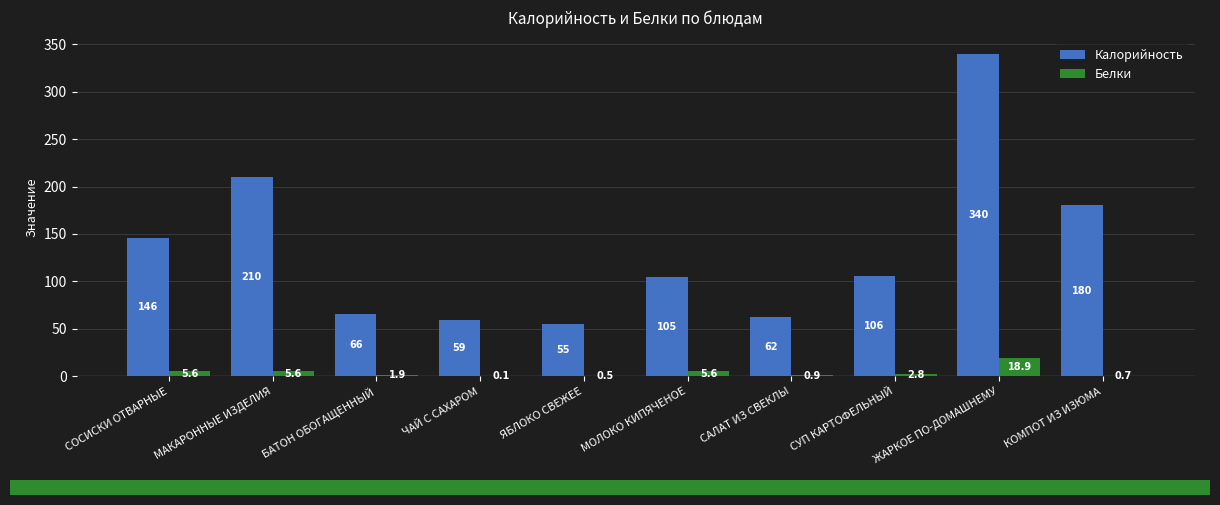

At which category is the sum across all series the highest?

ЖАРКОЕ ПО-ДОМАШНЕМУ